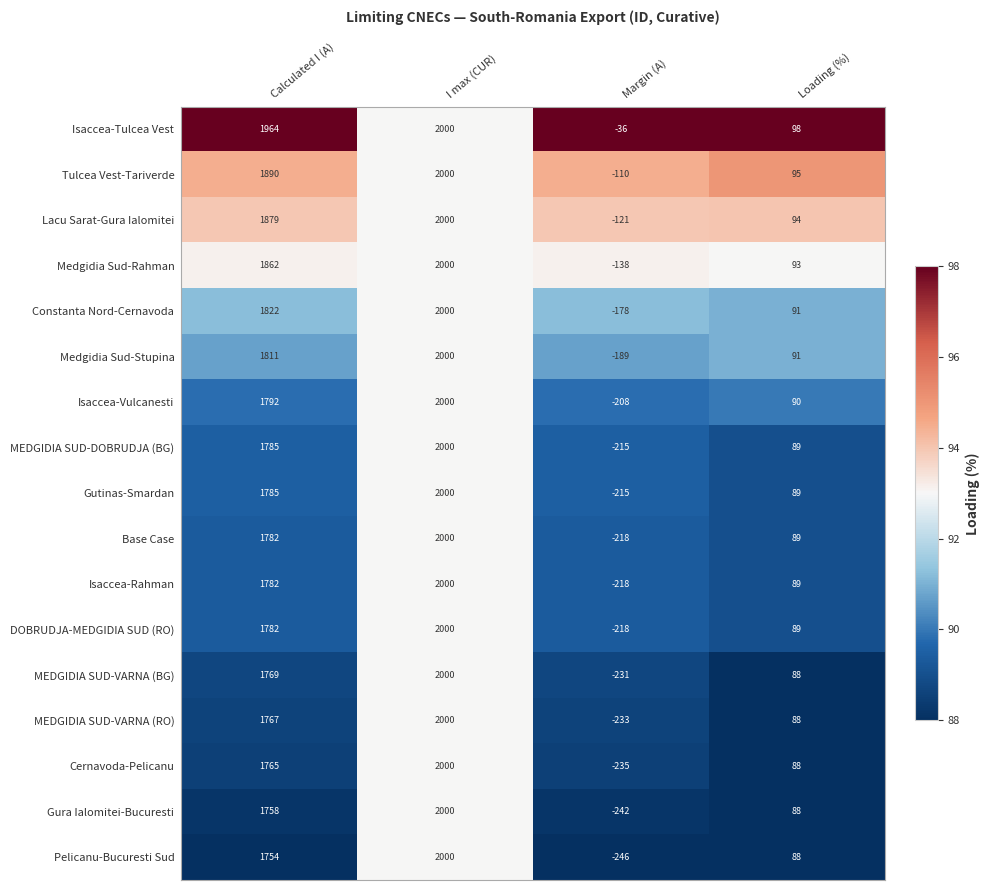

True or false: Gura Ialomitei-Bucuresti has a value of 1758 at Calculated I (A).

True